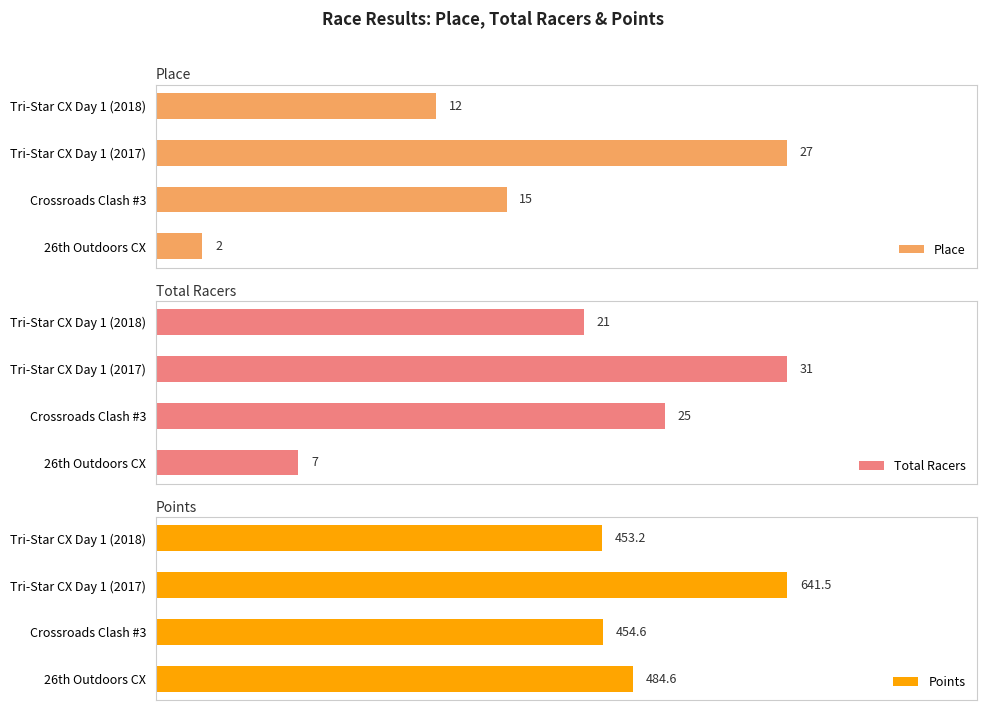

At which label does Place reach its peak?

Tri-Star CX Day 1 (2017)